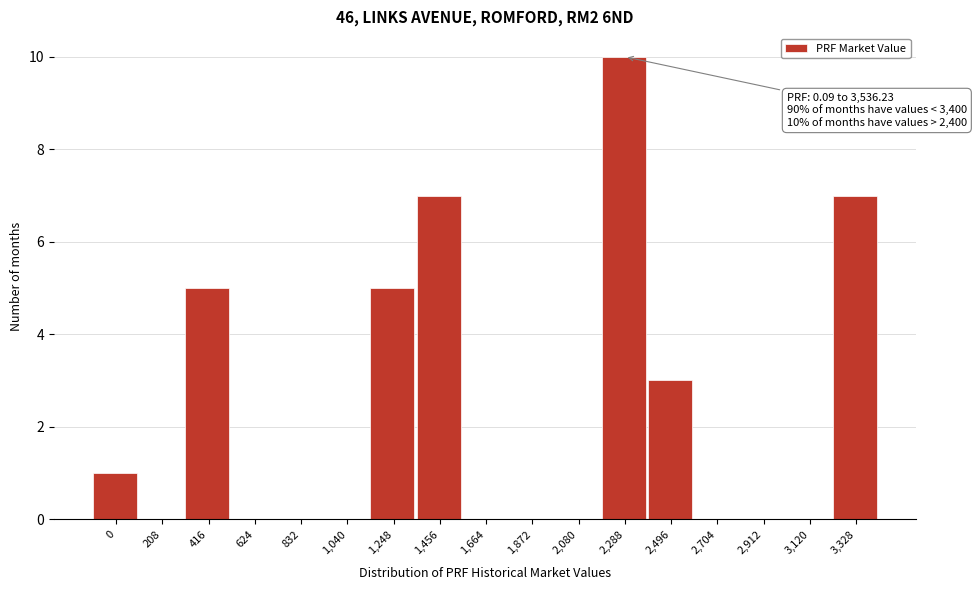

Reading left to right, extract all data points from this chart.

0=1	208=0	416=5	624=0	832=0	1,040=0	1,248=5	1,456=7	1,664=0	1,872=0	2,080=0	2,288=10	2,496=3	2,704=0	2,912=0	3,120=0	3,328=7